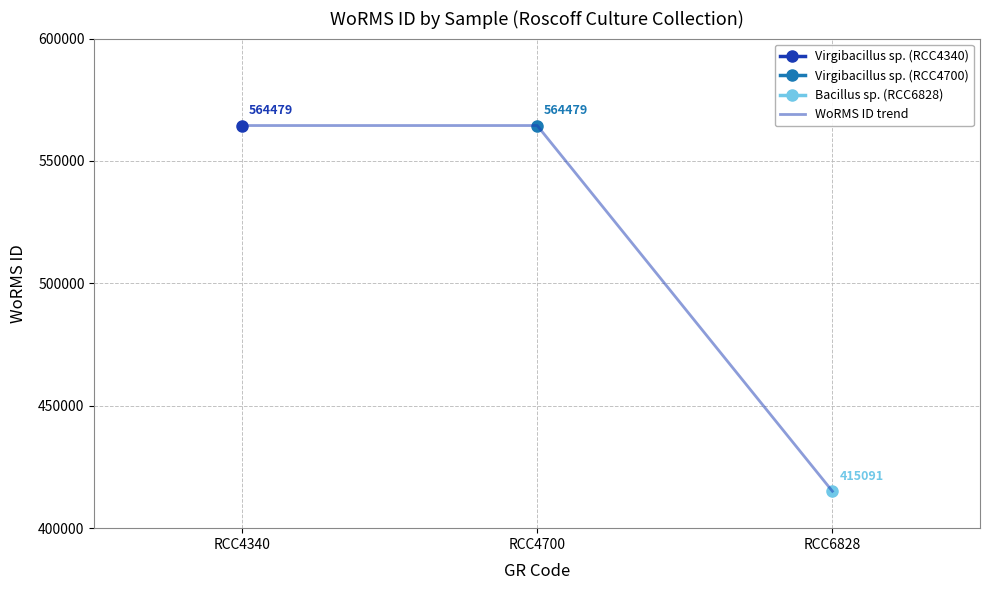

The chart shows a value of 237090 at RCC4340. True or false?

False